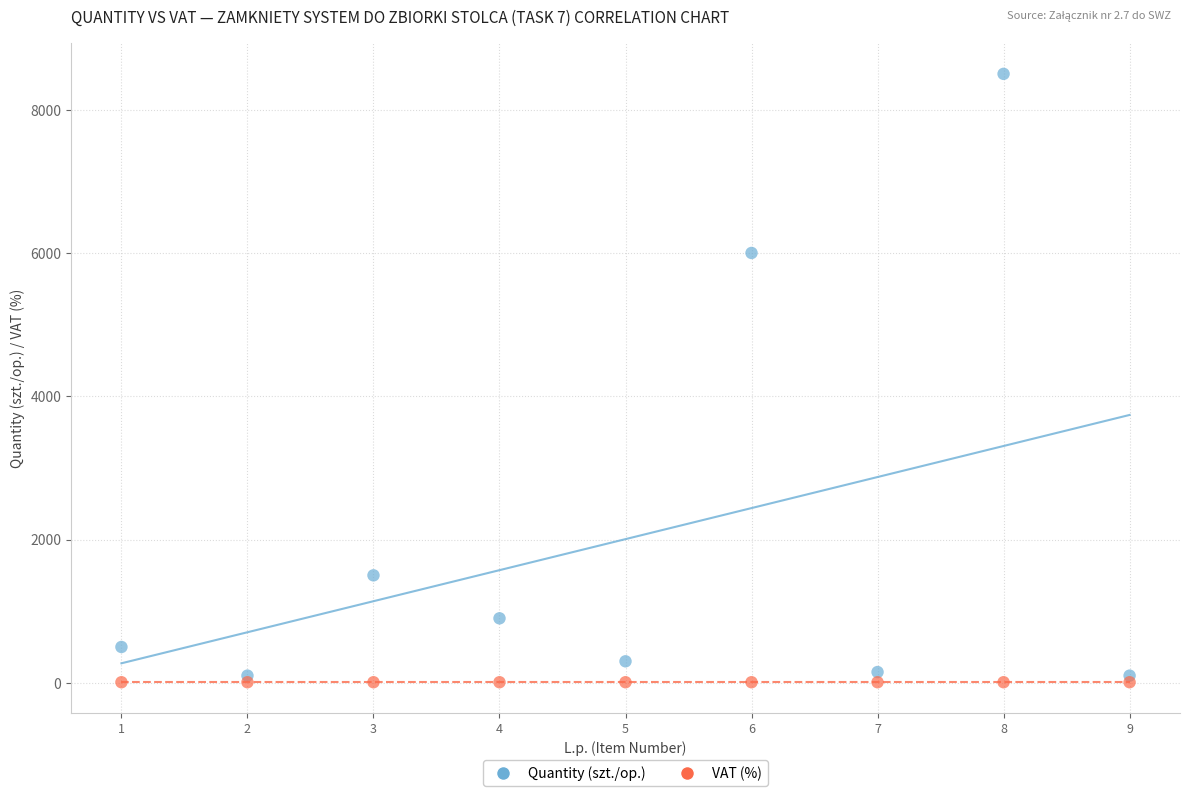

Which series reaches the maximum Y coordinate?

Quantity (szt./op.)